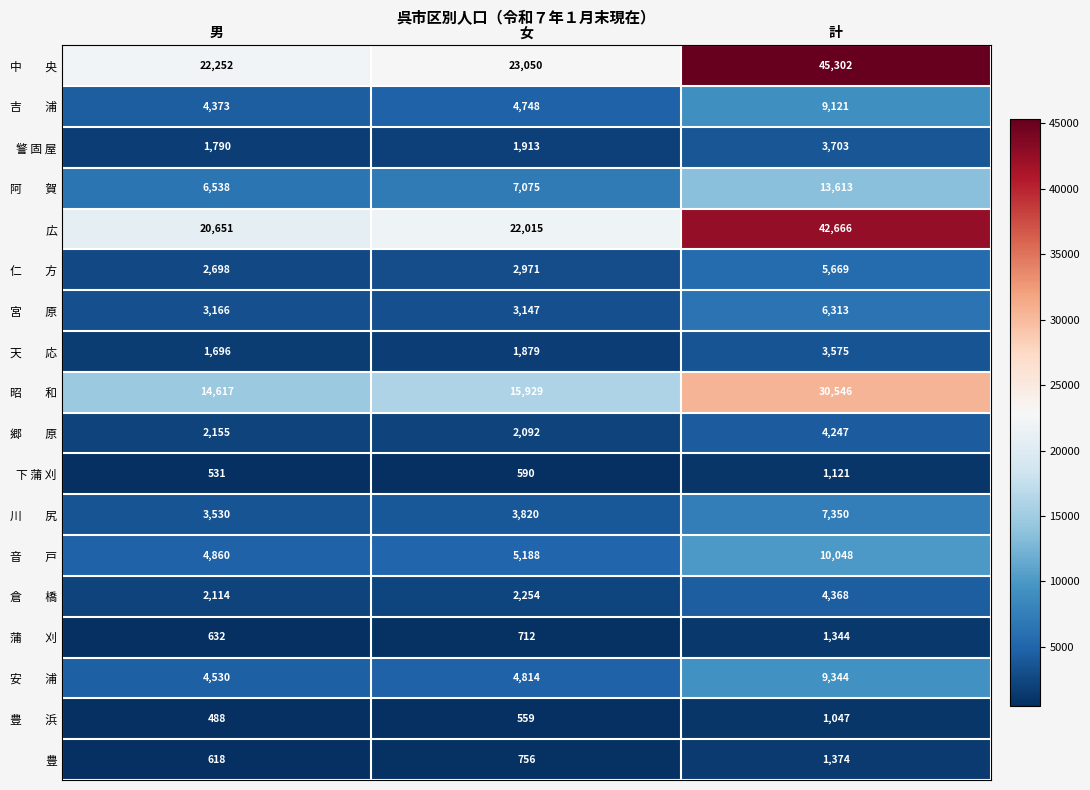

What is the spread (max minus min) of values at 女?

22491